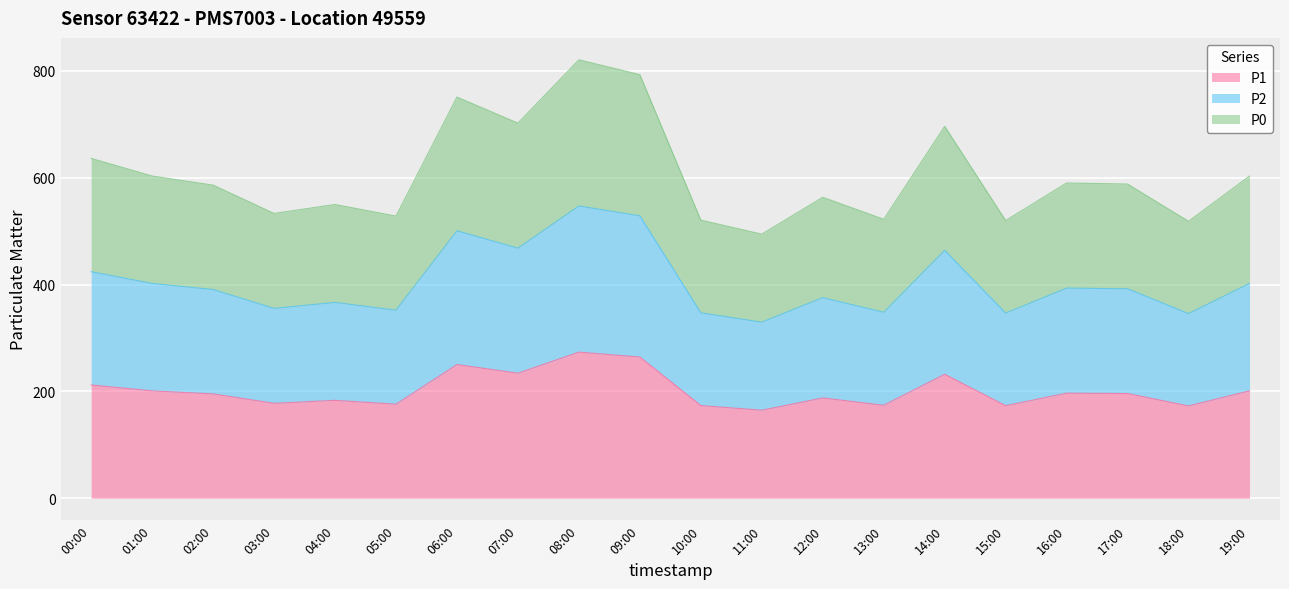

What is the value of the P0 point at the 2nd from the left?

603.0